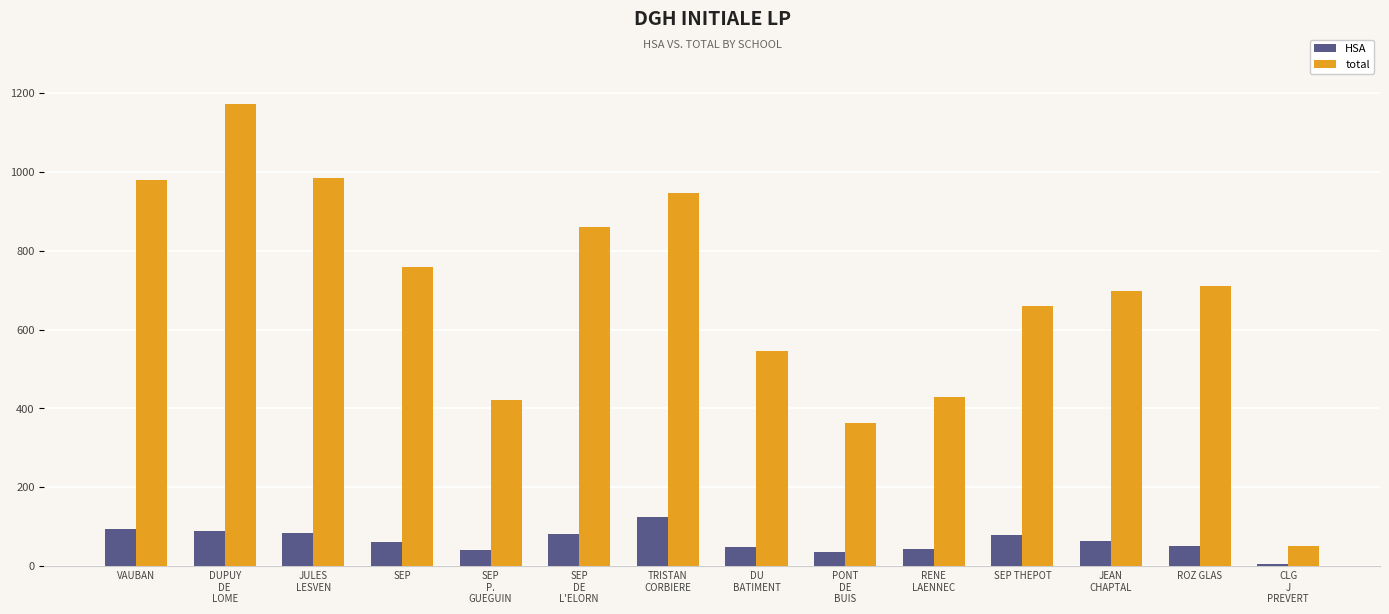

What is the difference between the HSA values at VAUBAN and PONT
DE
BUIS?

58.5